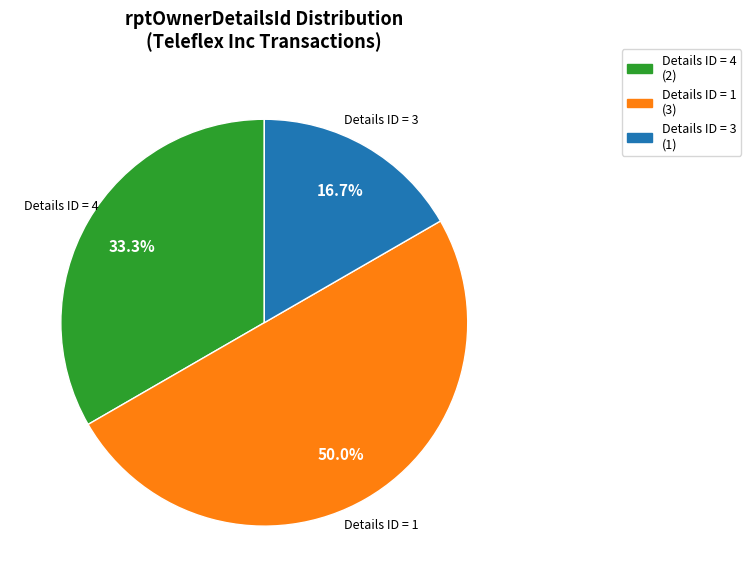

How many slices are in this pie chart?

3